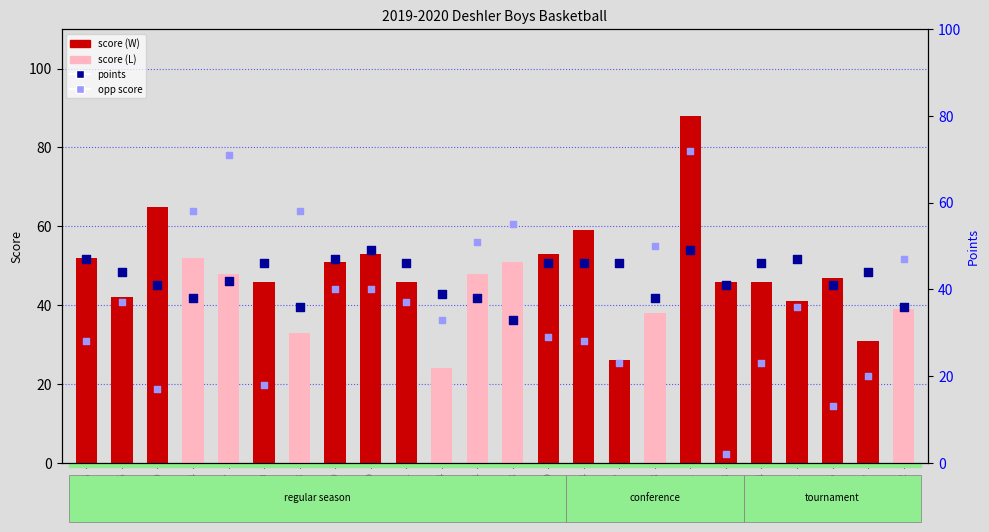

Which series reaches the maximum Y coordinate?

score